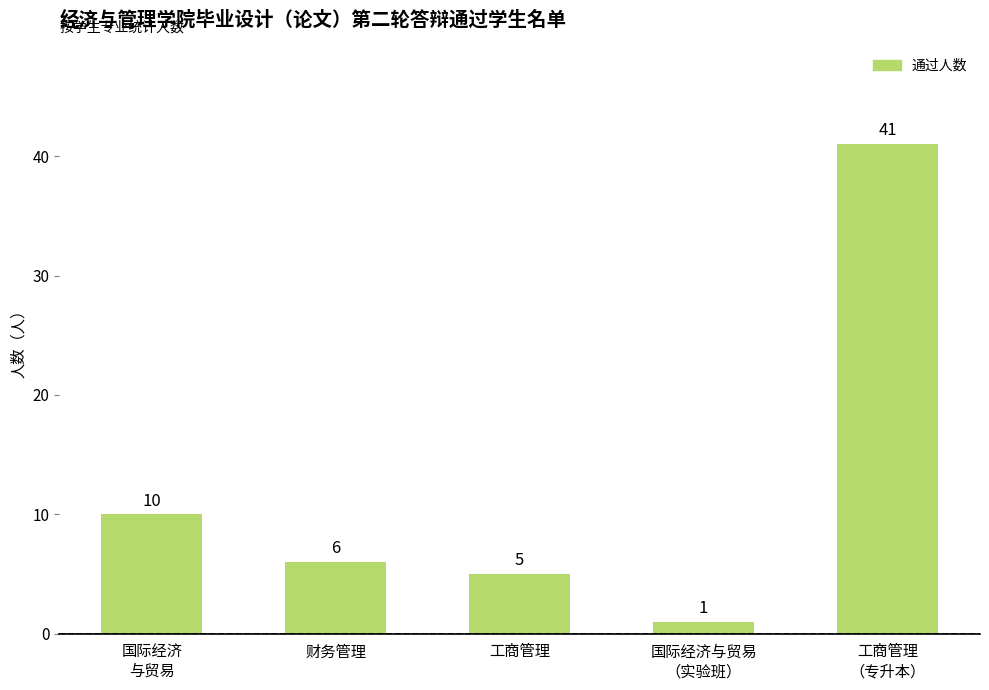

What is the sum of all values?

63